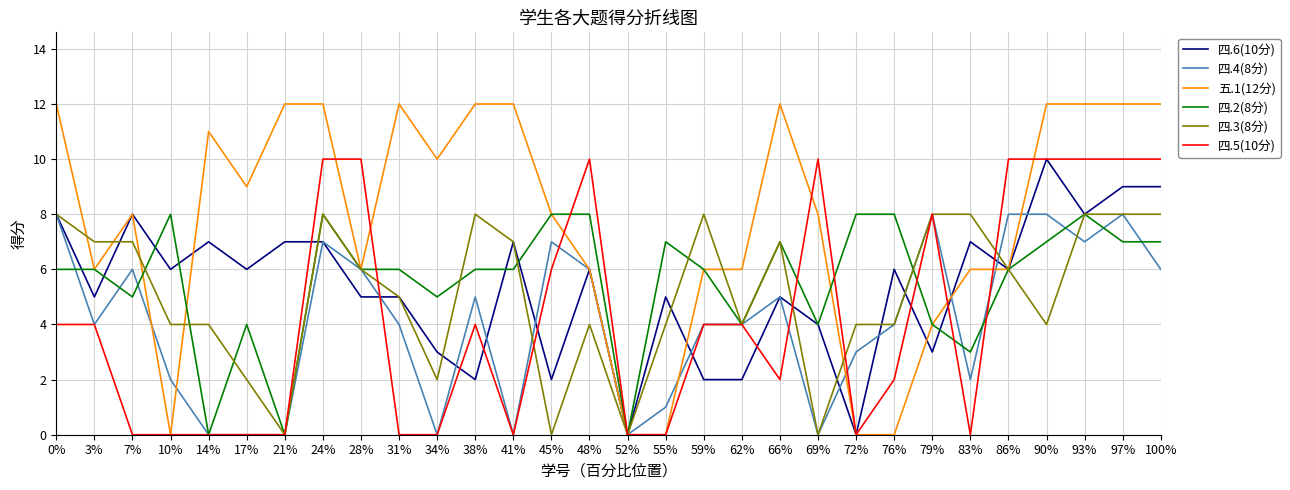

Which series has the widest spread of values?

五.1(12分)